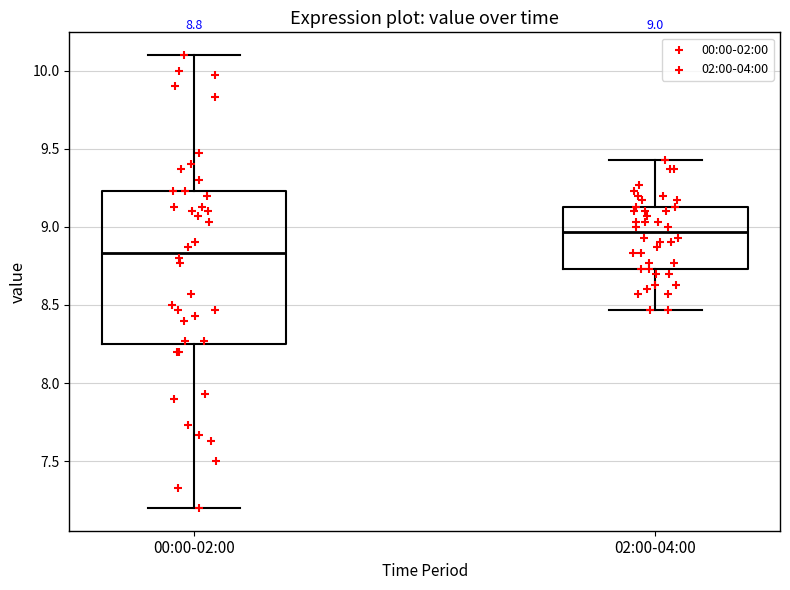

Comparing the boxes themselves (not the whiskers), which one is the tallest?

00:00-02:00